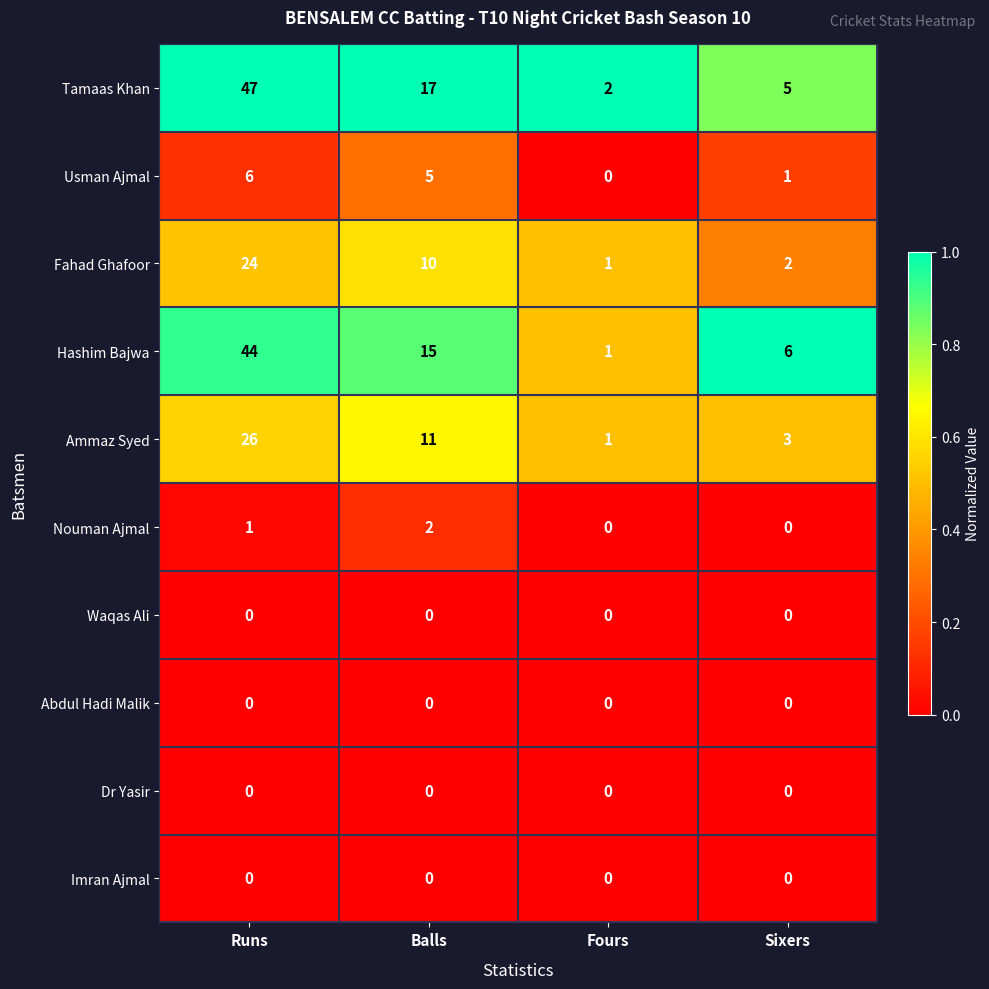

Which series has the largest range (max minus min)?

Tamaas Khan